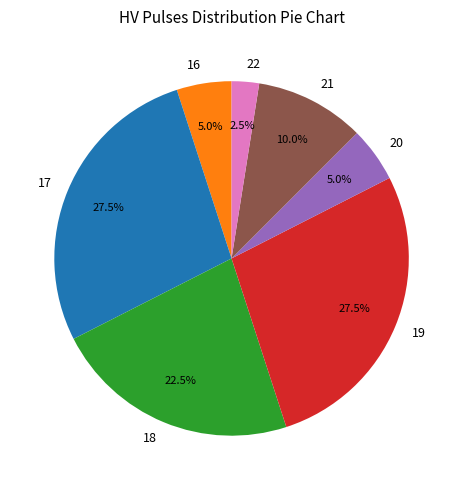

What is the ratio of the value at 18 to the value at 16?

4.5